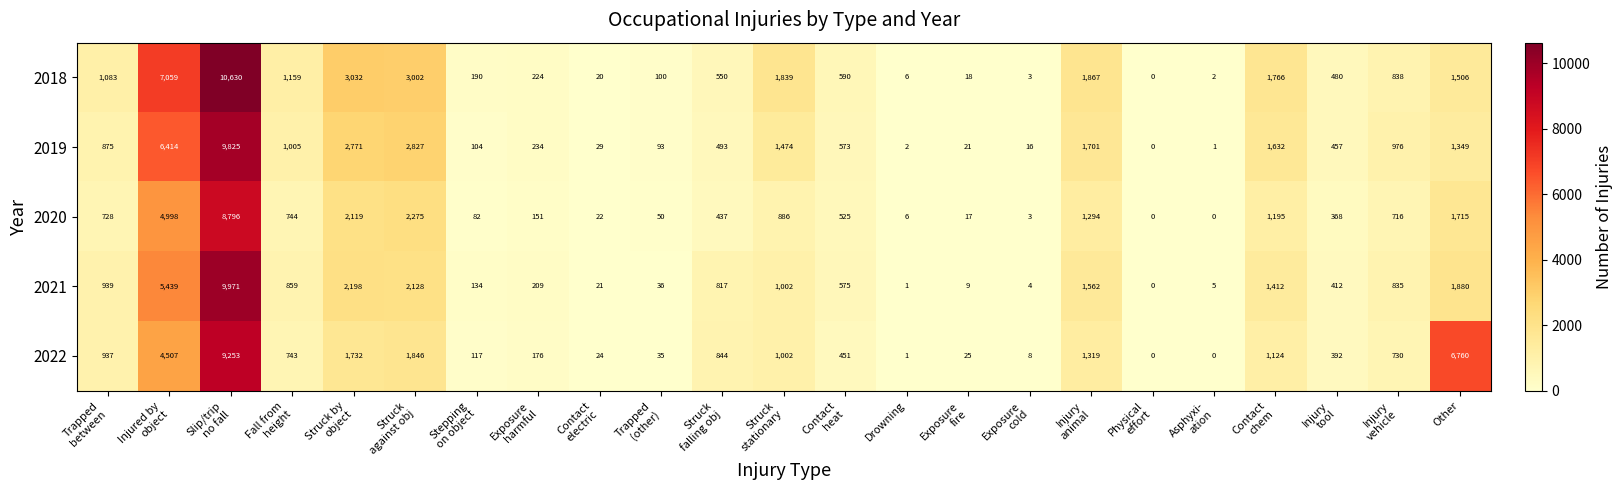

What is the total value across all series at Contact
electric?

116